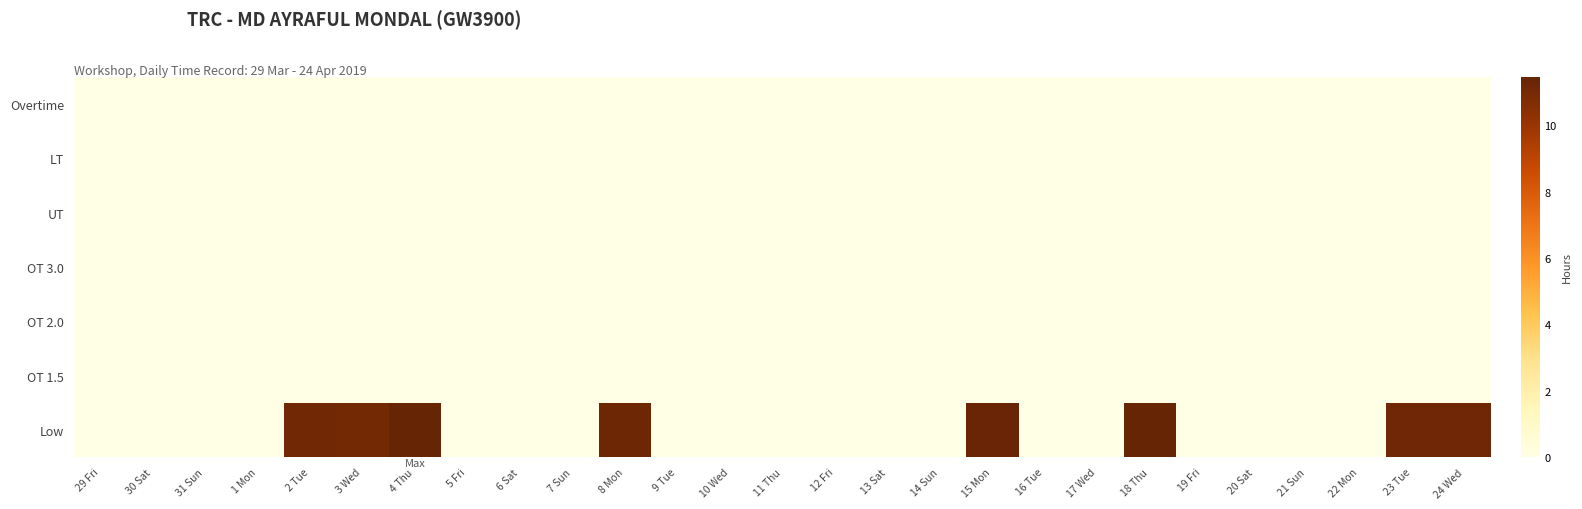

At which category is the sum across all series the highest?

4 Thu